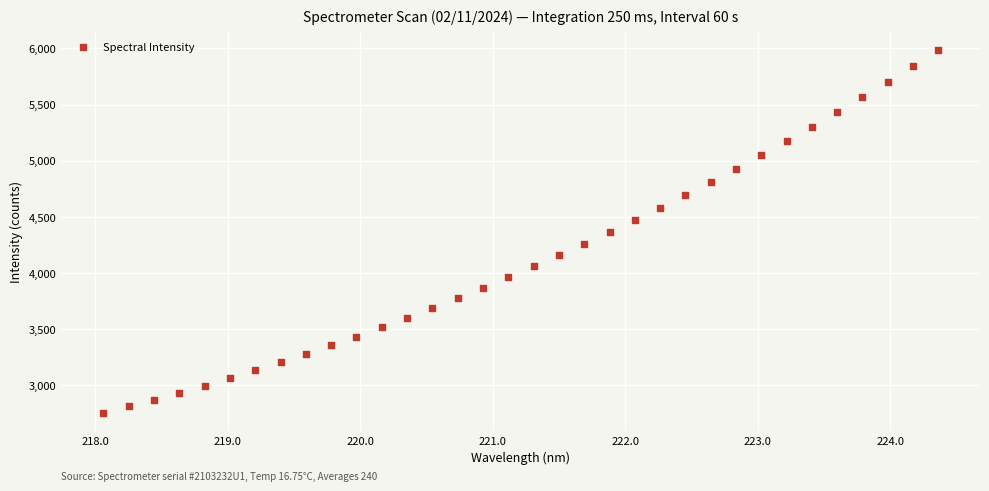

What is the range of X values (max minus min)?

6.3